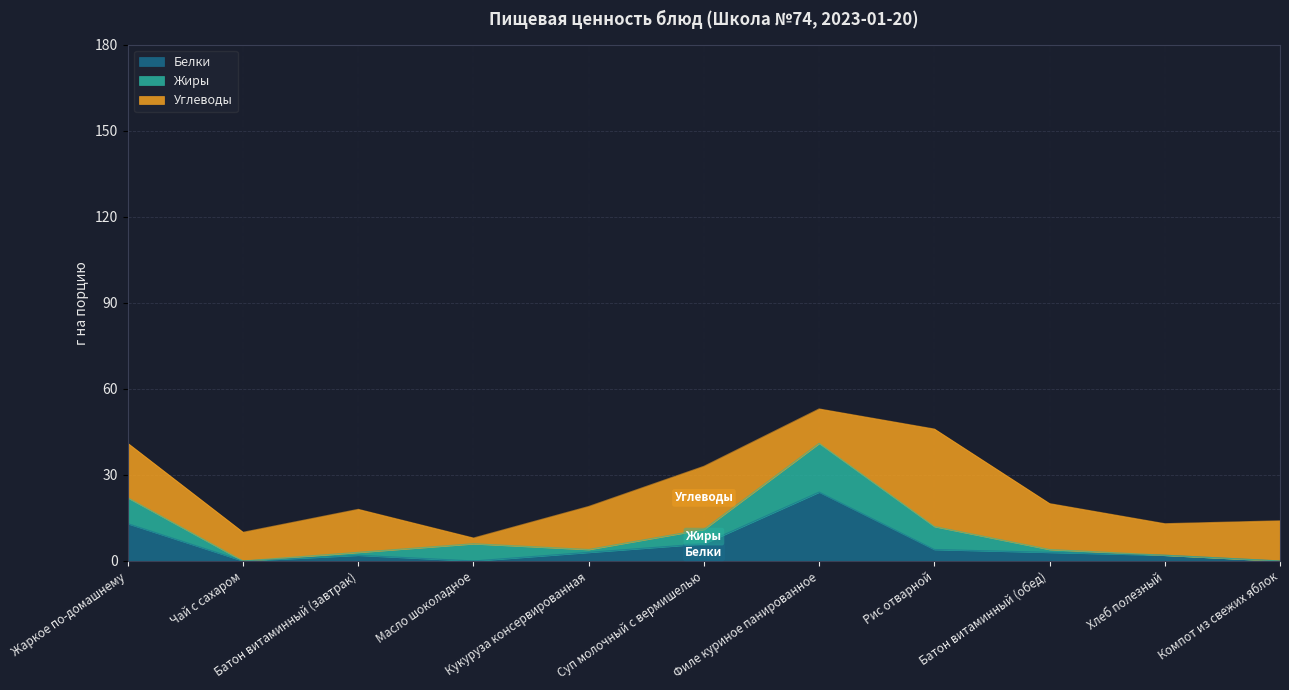

What is the maximum value shown in the chart?

34